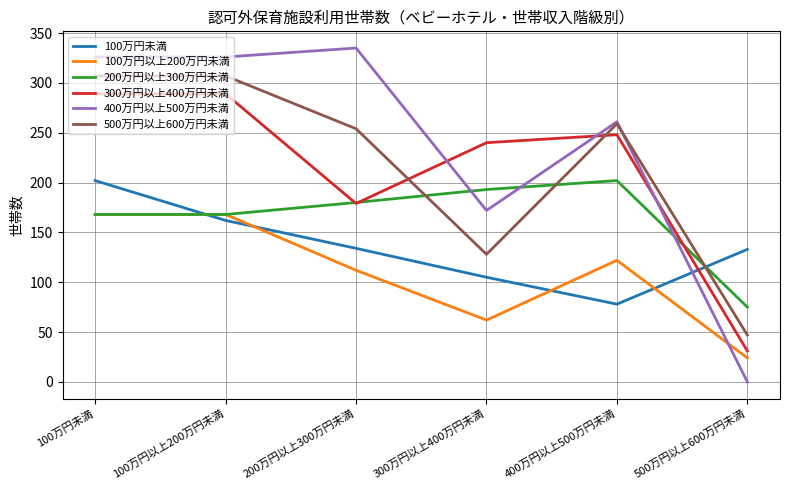

What is the total value across all series at 100万円未満?

1460